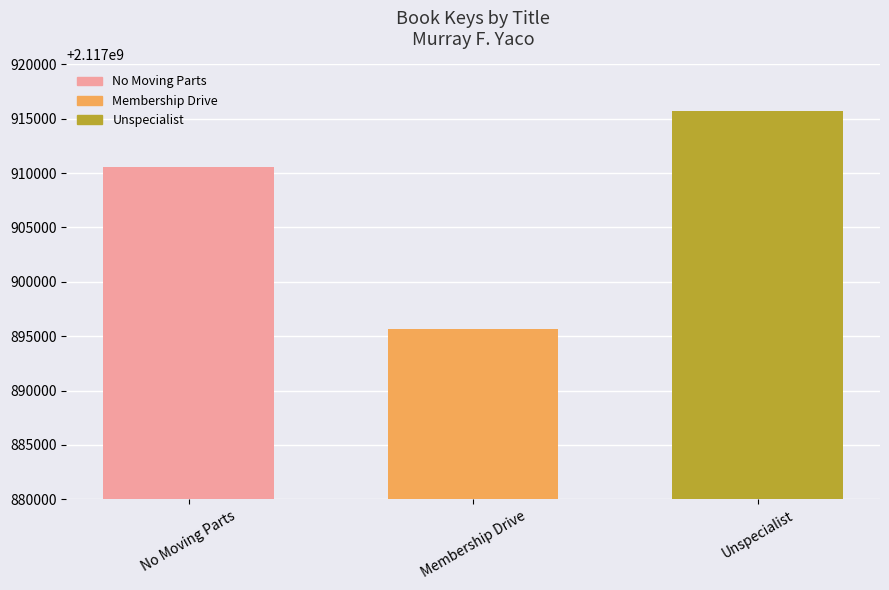

Between Unspecialist and Membership Drive, which is larger?

Unspecialist